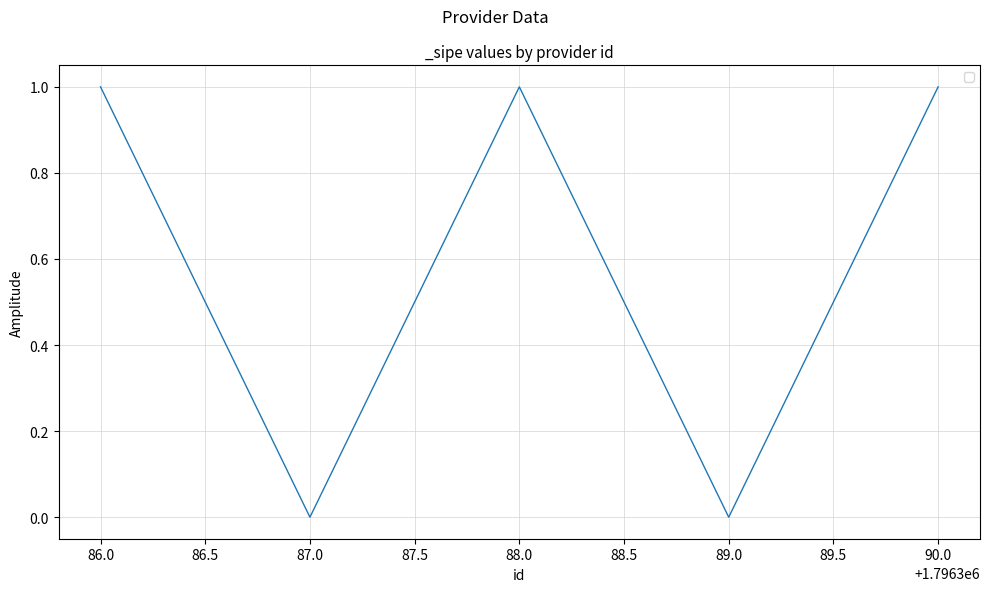

Count the number of categories in the chart.

5